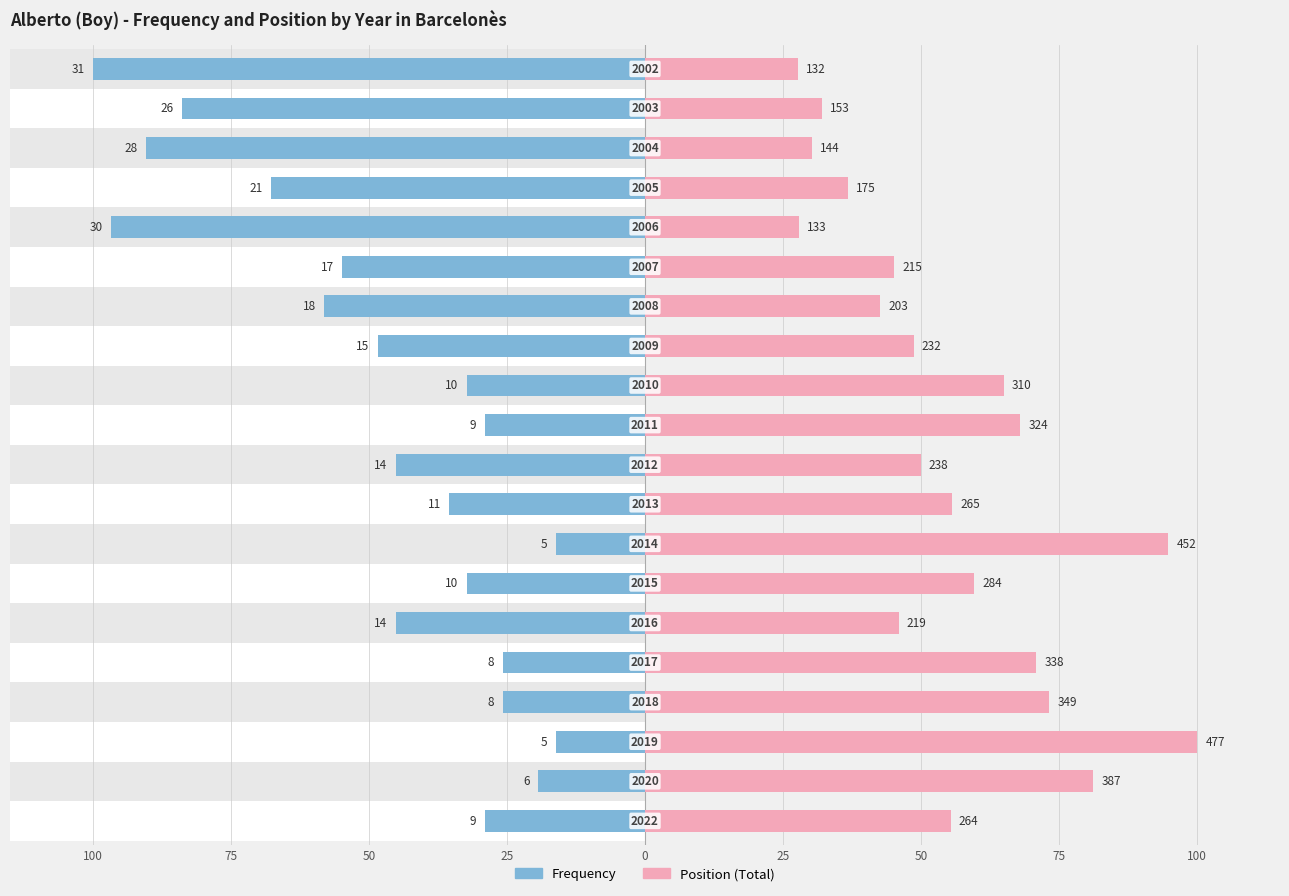

What are all the series names shown in the legend?

Frequency, Position (Total)